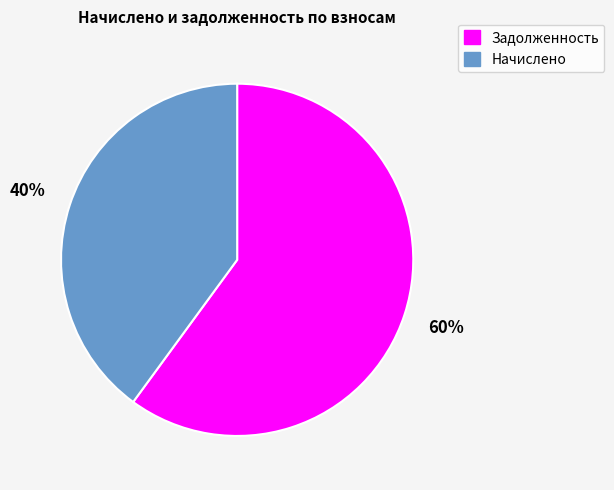

What is the smallest slice in the pie chart?

Начислено